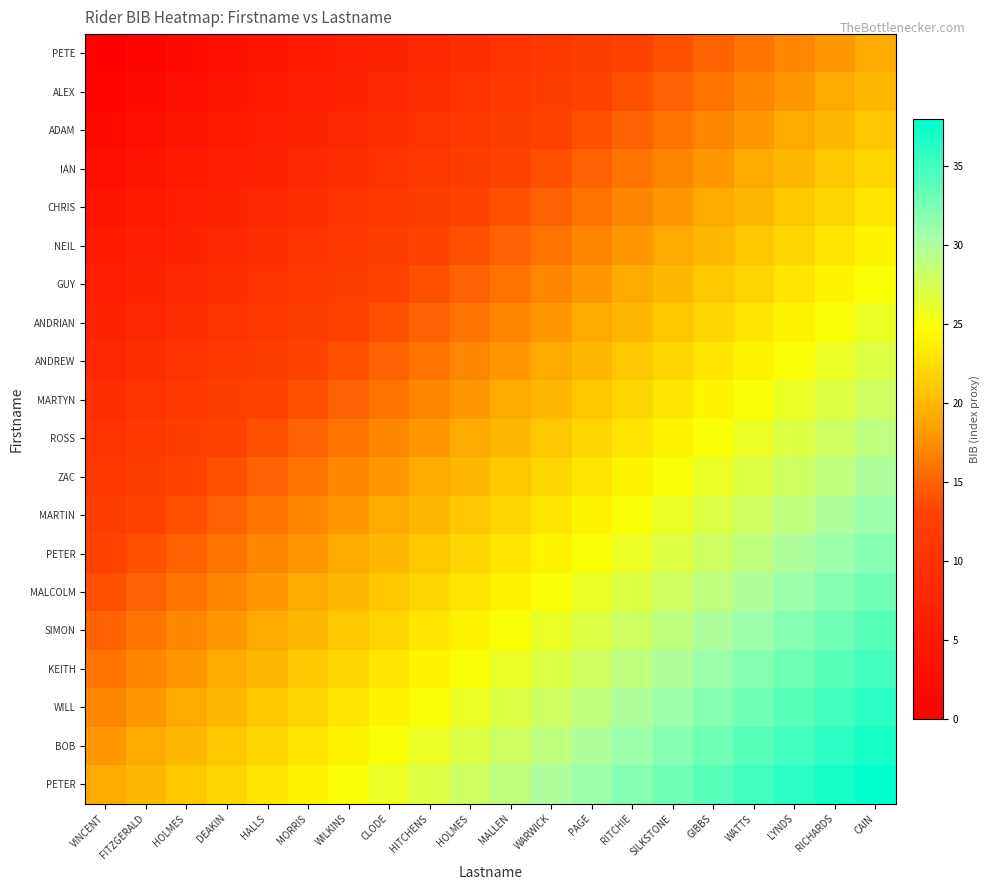

Which has a higher value, WARWICK or RITCHIE?

RITCHIE